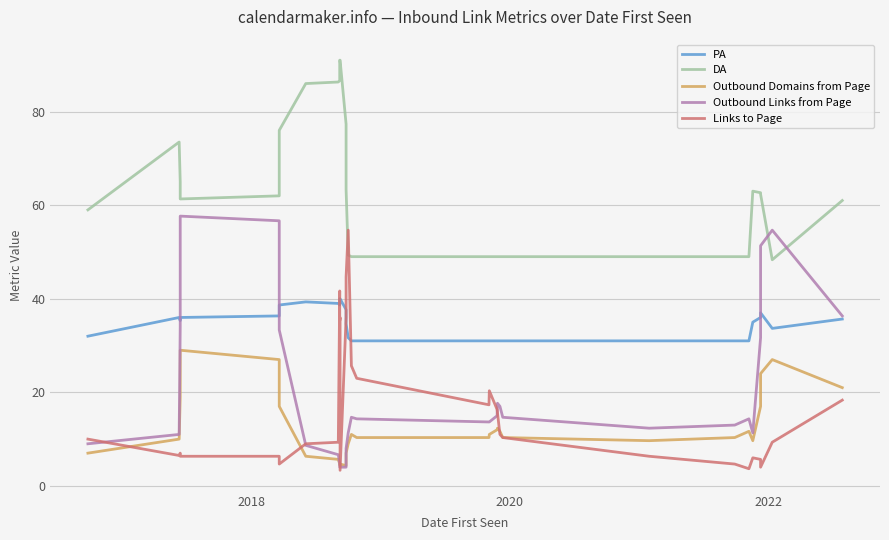

True or false: PA and Outbound Domains from Page intersect in this chart.

False